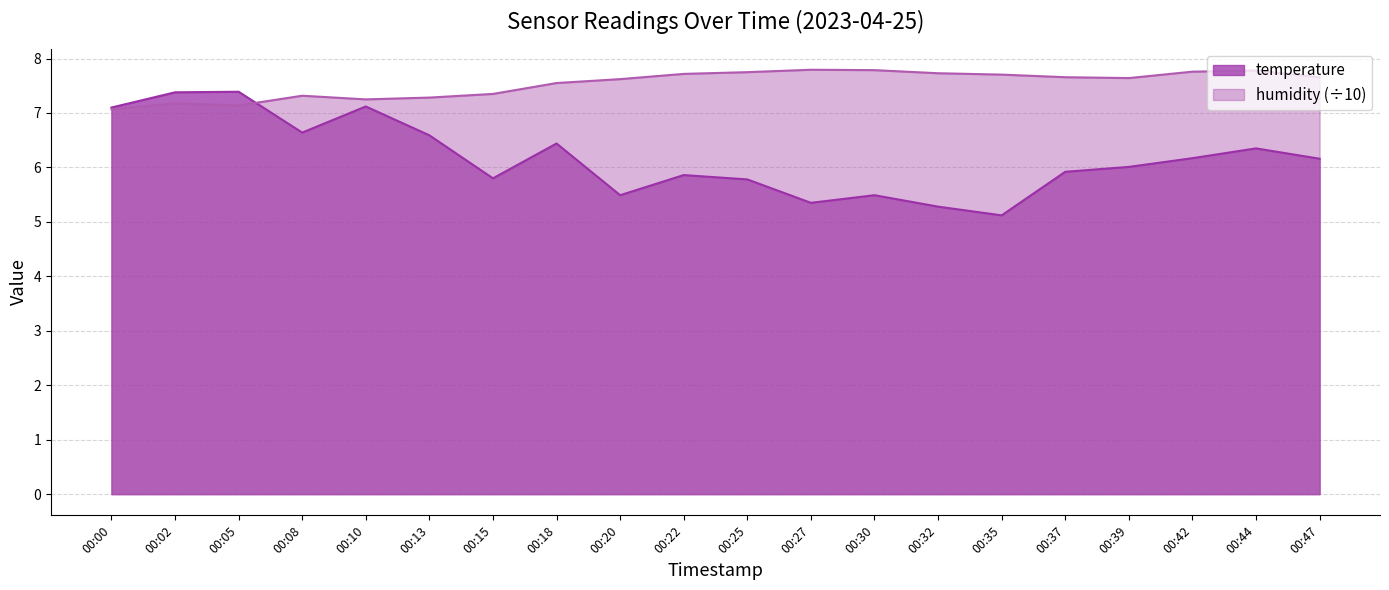

How many intersections are there between temperature and humidity?

1